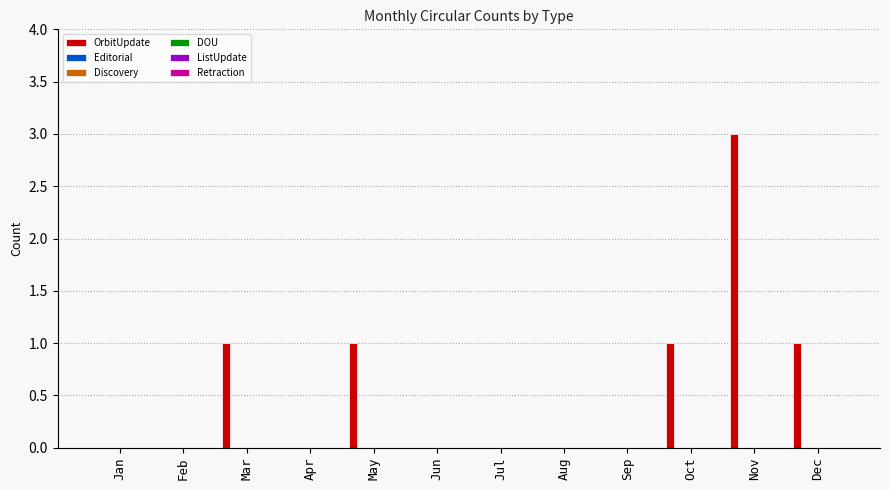

What is the sum of all values?

7